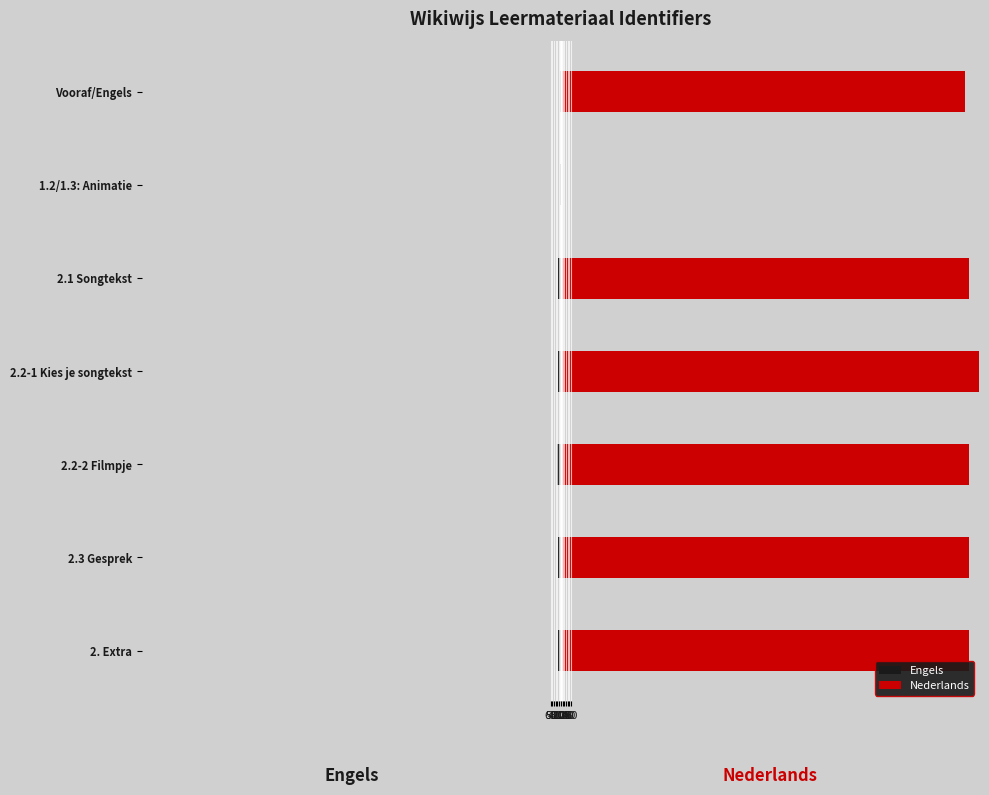

How many bars are there in each group?

2